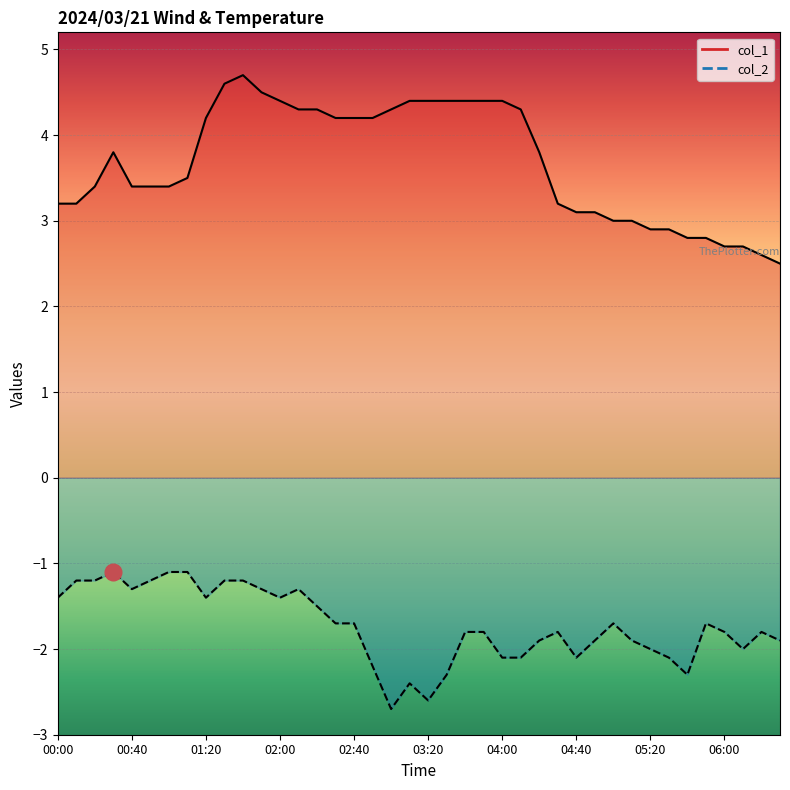

Between 00:00 and 06:00, which series saw the biggest shift?

col_1 line